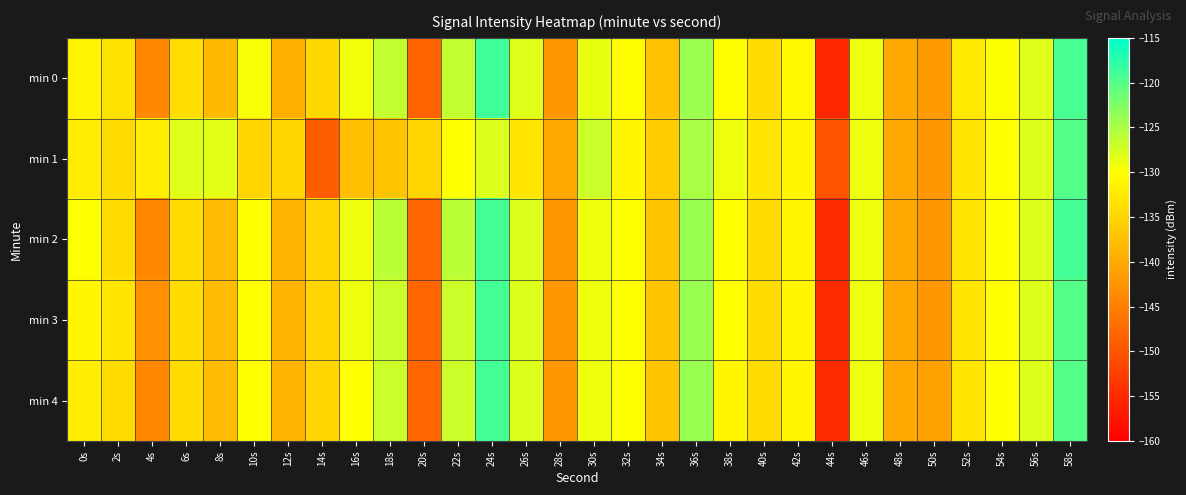

Reading left to right, what are all the values shown in this chart?

min 0: 0s=-131.4	2s=-133.5	4s=-143.9	6s=-133.9	8s=-138.1	10s=-129.6	12s=-139.3	14s=-134.5	16s=-129.3	18s=-126.5	20s=-148.3	22s=-126.4	24s=-118.8	26s=-128.2	28s=-142.2	30s=-128.7	32s=-130.2	34s=-137.2	36s=-124.1	38s=-130.3	40s=-134.2	42s=-130.6	44s=-155.3	46s=-129.0	48s=-139.9	50s=-141.7	52s=-132.6	54s=-129.9	56s=-128.0	58s=-119.3
min 1: 0s=-132.2	2s=-134.0	4s=-132.1	6s=-128.3	8s=-128.4	10s=-135.0	12s=-134.8	14s=-148.9	16s=-137.7	18s=-137.0	20s=-135.0	22s=-130.0	24s=-128.0	26s=-133.0	28s=-140.0	30s=-127.0	32s=-131.0	34s=-136.0	36s=-125.0	38s=-129.0	40s=-133.0	42s=-131.0	44s=-150.0	46s=-129.0	48s=-140.0	50s=-142.0	52s=-133.0	54s=-130.0	56s=-128.0	58s=-120.0
min 2: 0s=-130.0	2s=-134.0	4s=-144.0	6s=-134.0	8s=-138.0	10s=-130.0	12s=-139.0	14s=-135.0	16s=-129.0	18s=-126.0	20s=-148.0	22s=-126.0	24s=-119.0	26s=-128.0	28s=-142.0	30s=-129.0	32s=-130.0	34s=-137.0	36s=-124.0	38s=-130.0	40s=-134.0	42s=-131.0	44s=-155.0	46s=-129.0	48s=-140.0	50s=-142.0	52s=-133.0	54s=-130.0	56s=-128.0	58s=-119.0
min 3: 0s=-131.0	2s=-133.0	4s=-143.0	6s=-134.0	8s=-138.0	10s=-130.0	12s=-139.0	14s=-135.0	16s=-129.0	18s=-127.0	20s=-148.0	22s=-127.0	24s=-119.0	26s=-128.0	28s=-142.0	30s=-129.0	32s=-130.0	34s=-137.0	36s=-124.0	38s=-130.0	40s=-134.0	42s=-131.0	44s=-155.0	46s=-129.0	48s=-140.0	50s=-142.0	52s=-133.0	54s=-130.0	56s=-128.0	58s=-120.0
min 4: 0s=-132.0	2s=-134.0	4s=-144.0	6s=-134.0	8s=-138.0	10s=-130.0	12s=-139.0	14s=-135.0	16s=-130.0	18s=-127.0	20s=-148.0	22s=-127.0	24s=-119.0	26s=-128.0	28s=-142.0	30s=-129.0	32s=-130.0	34s=-137.0	36s=-124.0	38s=-131.0	40s=-134.0	42s=-131.0	44s=-155.0	46s=-129.0	48s=-140.0	50s=-141.0	52s=-133.0	54s=-130.0	56s=-128.0	58s=-120.0